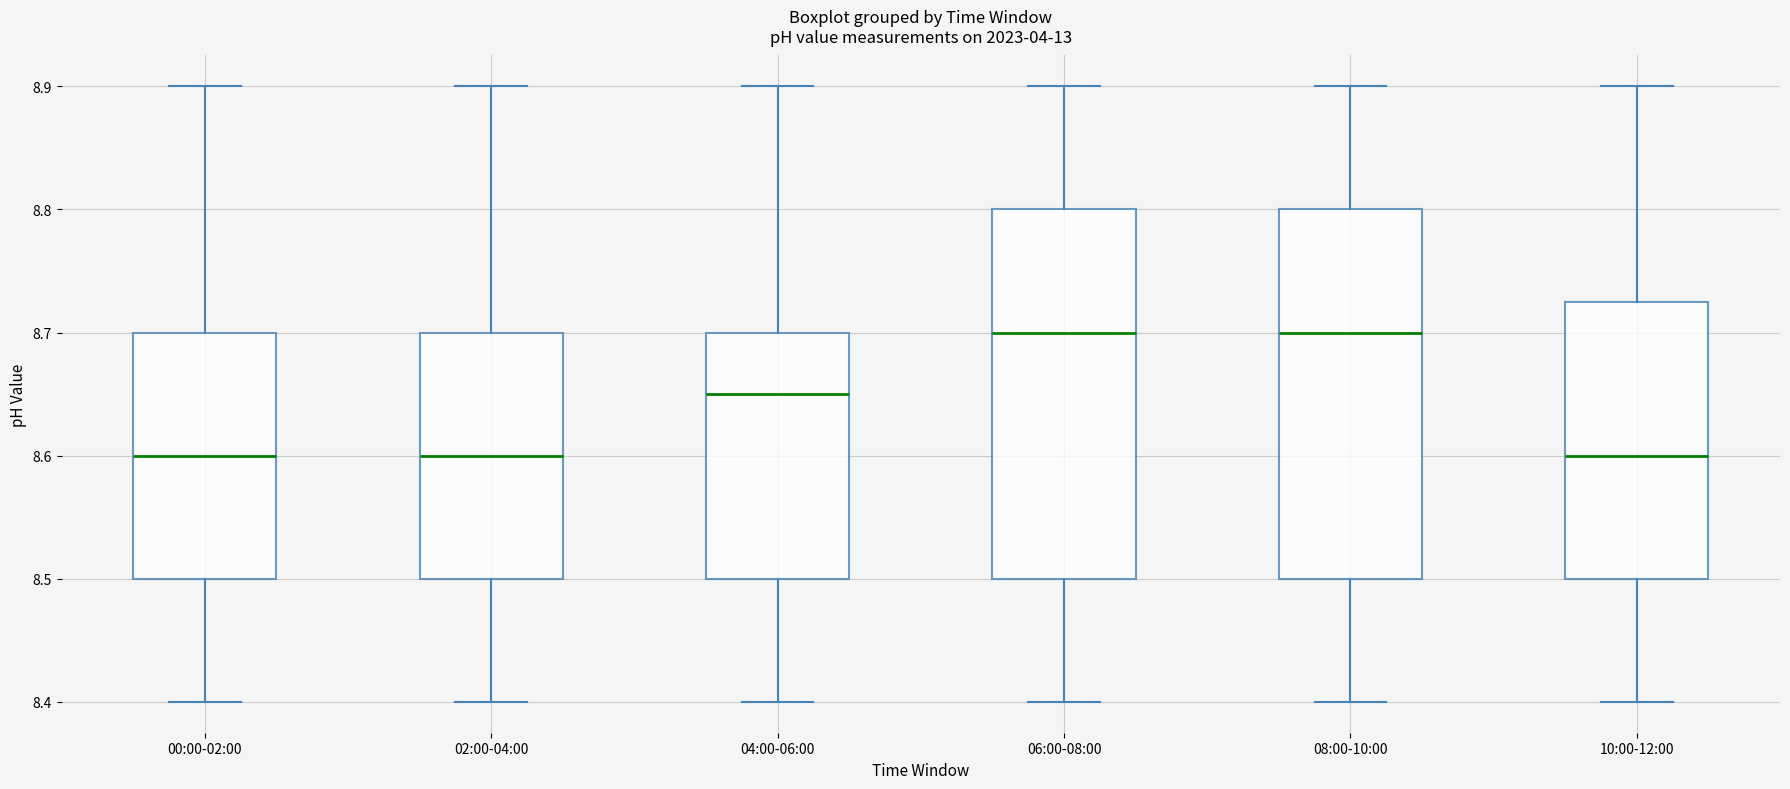

Reading left to right, read every box against the y-axis: the position of its median line, the range the box covers, and the ends of its whiskers. The values are not printed on the chart, so give them approximately, as read against the axis.

00:00-02:00: median 8.60, box 8.50 to 8.70, whiskers 8.40 to 8.90
02:00-04:00: median 8.60, box 8.50 to 8.70, whiskers 8.40 to 8.90
04:00-06:00: median 8.65, box 8.50 to 8.70, whiskers 8.40 to 8.90
06:00-08:00: median 8.70, box 8.50 to 8.80, whiskers 8.40 to 8.90
08:00-10:00: median 8.70, box 8.50 to 8.80, whiskers 8.40 to 8.90
10:00-12:00: median 8.60, box 8.50 to 8.73, whiskers 8.40 to 8.90